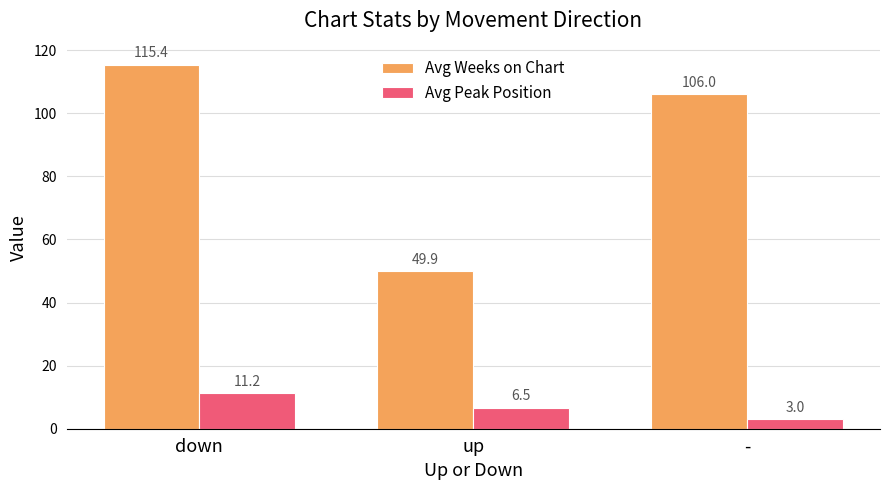

Between down and -, which series saw the biggest shift?

Avg Weeks on Chart